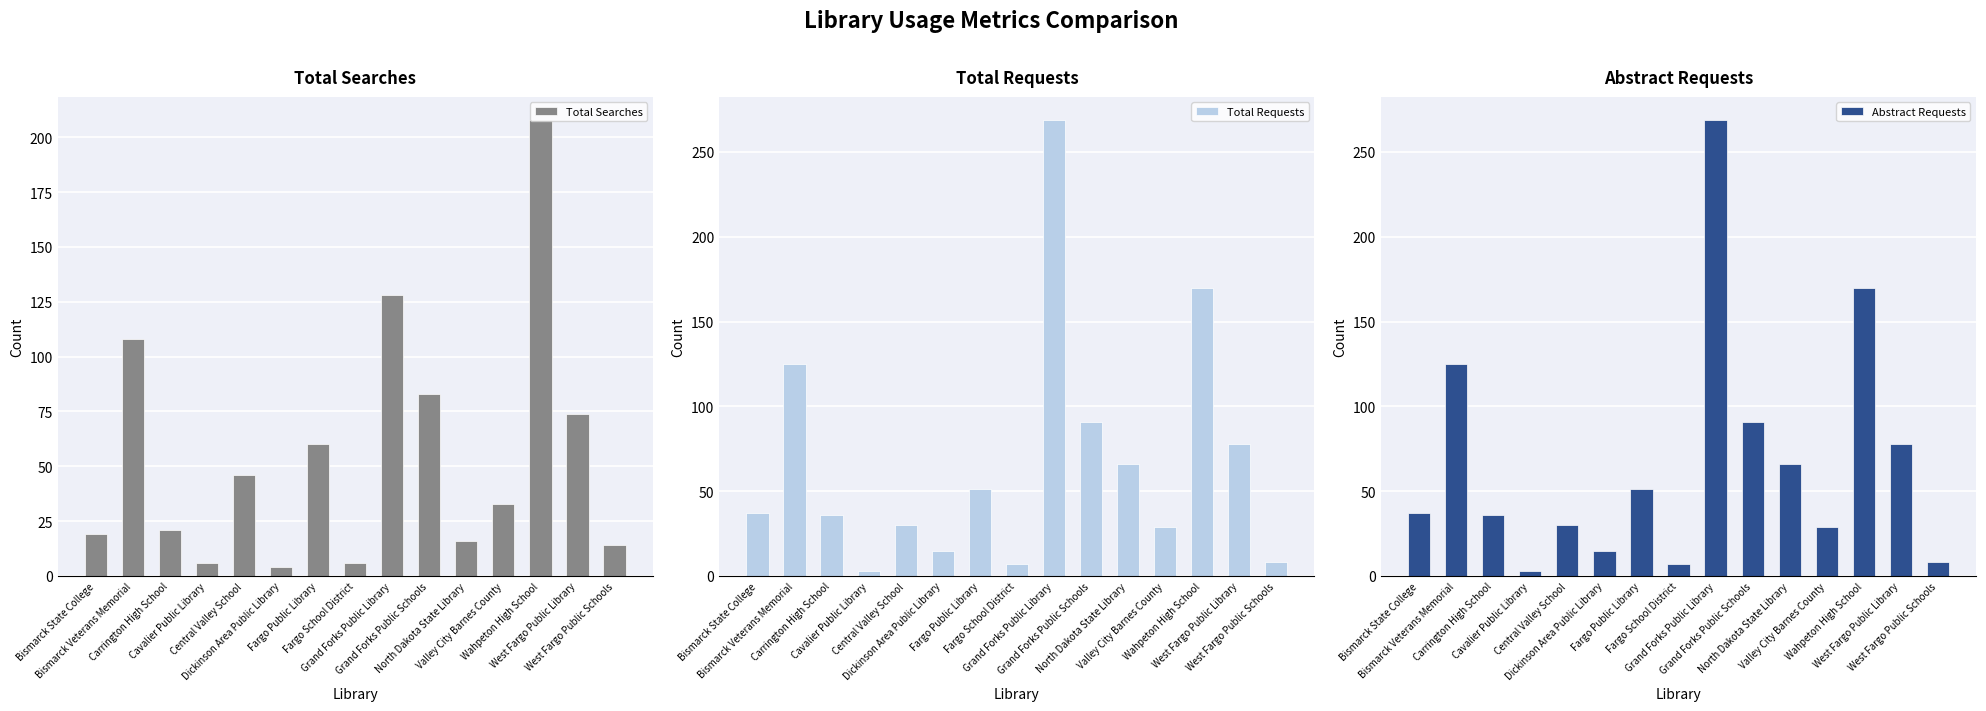

List the labels in order of Abstract Requests value, smallest first.

Cavalier Public Library, Fargo School District, West Fargo Public Schools, Dickinson Area Public Library, Valley City Barnes County, Central Valley School, Carrington High School, Bismarck State College, Fargo Public Library, North Dakota State Library, West Fargo Public Library, Grand Forks Public Schools, Bismarck Veterans Memorial, Wahpeton High School, Grand Forks Public Library